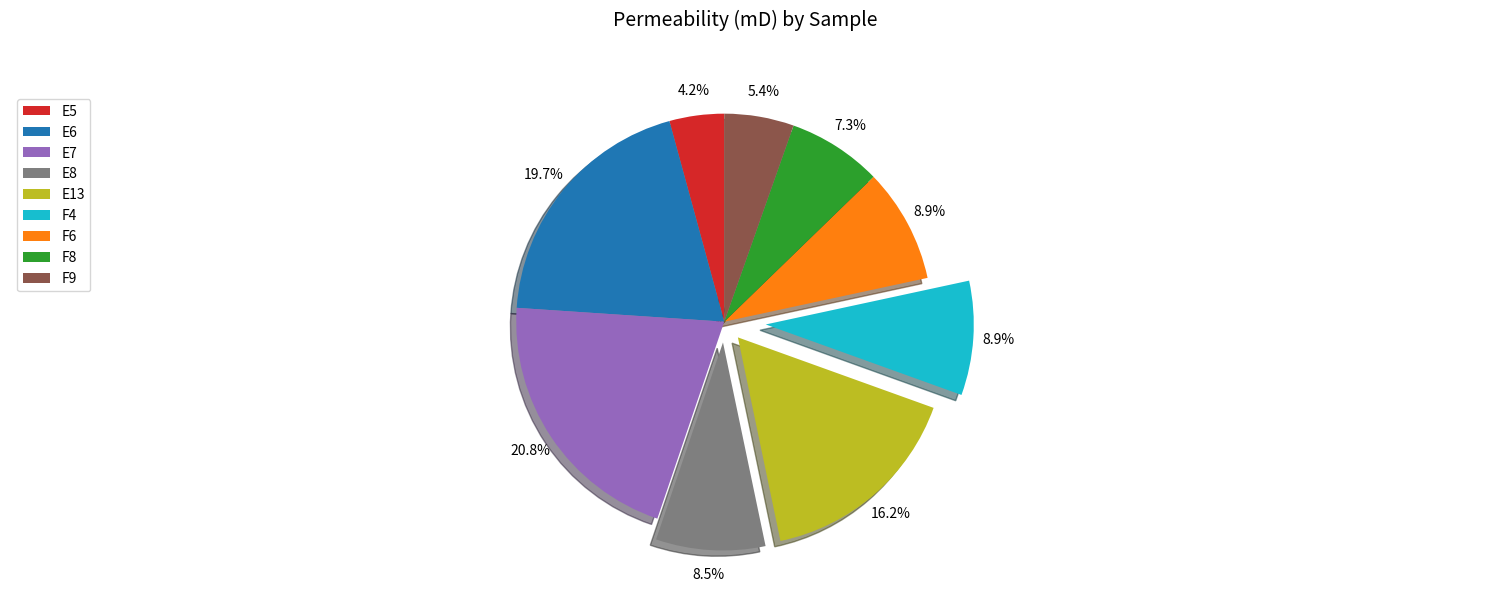

Is F8 the majority of the pie?

No